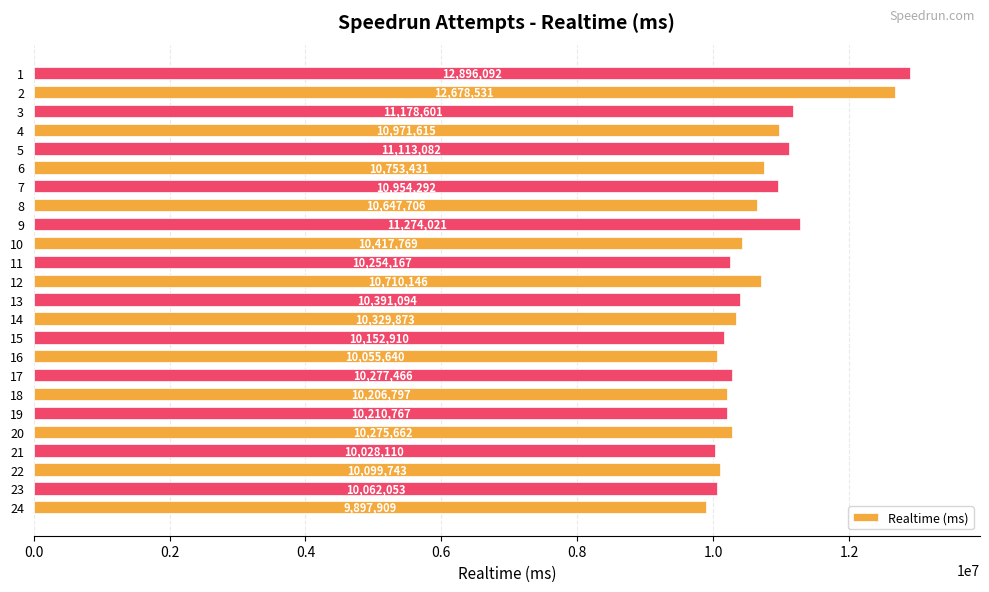

How many values are below 10391094?

12